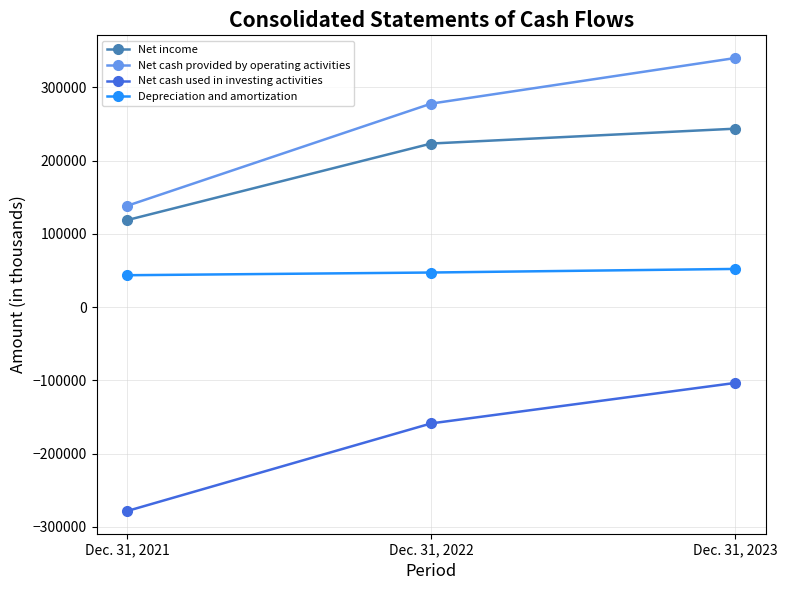

Reading left to right, transcribe all the data shown in this chart.

Net income: Dec. 31, 2021=118800	Dec. 31, 2022=223400	Dec. 31, 2023=243700
Net cash provided by operating activities: Dec. 31, 2021=138300	Dec. 31, 2022=277900	Dec. 31, 2023=340200
Net cash used in investing activities: Dec. 31, 2021=-278400	Dec. 31, 2022=-158700	Dec. 31, 2023=-103400
Depreciation and amortization: Dec. 31, 2021=43600	Dec. 31, 2022=47300	Dec. 31, 2023=52200